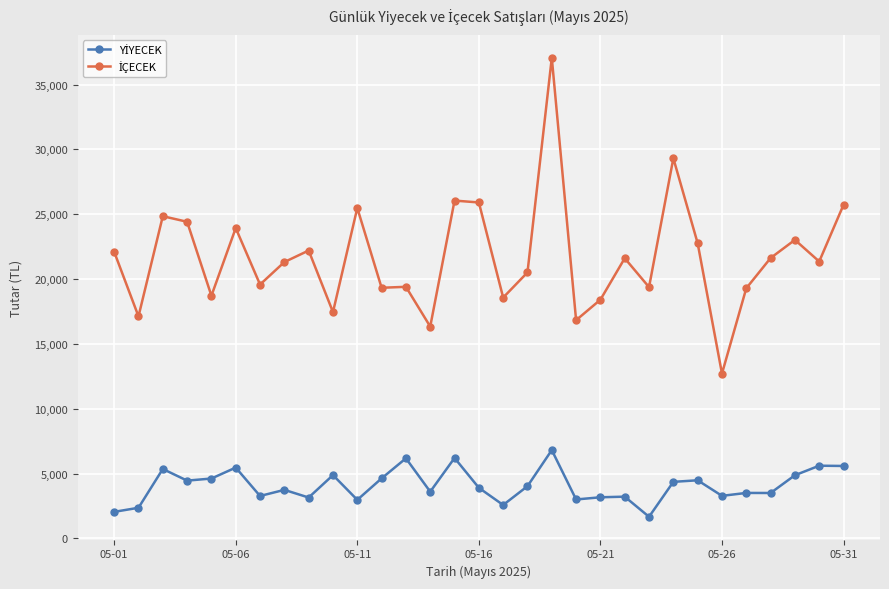

What is the minimum value shown in the chart?

1665.6